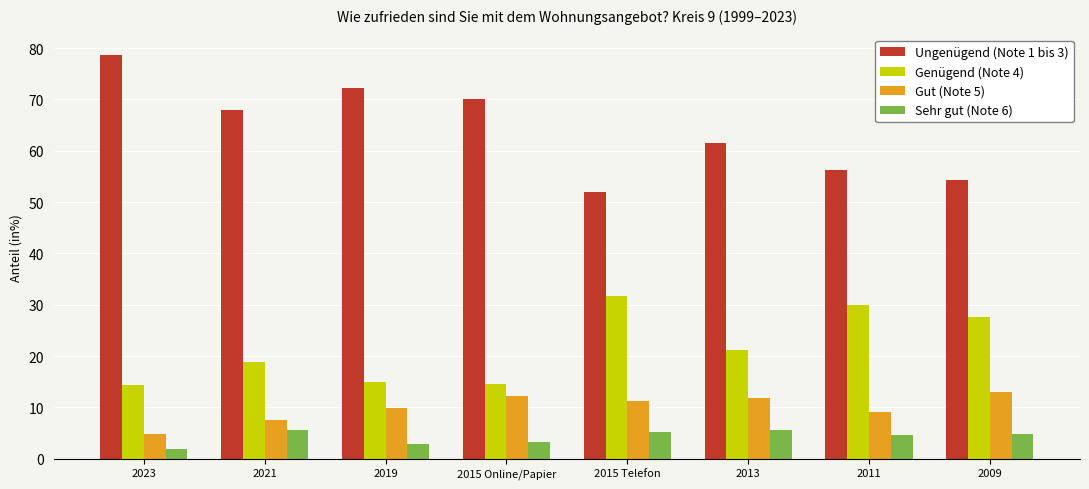

What value does the Ungenügend (Note 1 bis 3) series have at 2009?

54.3